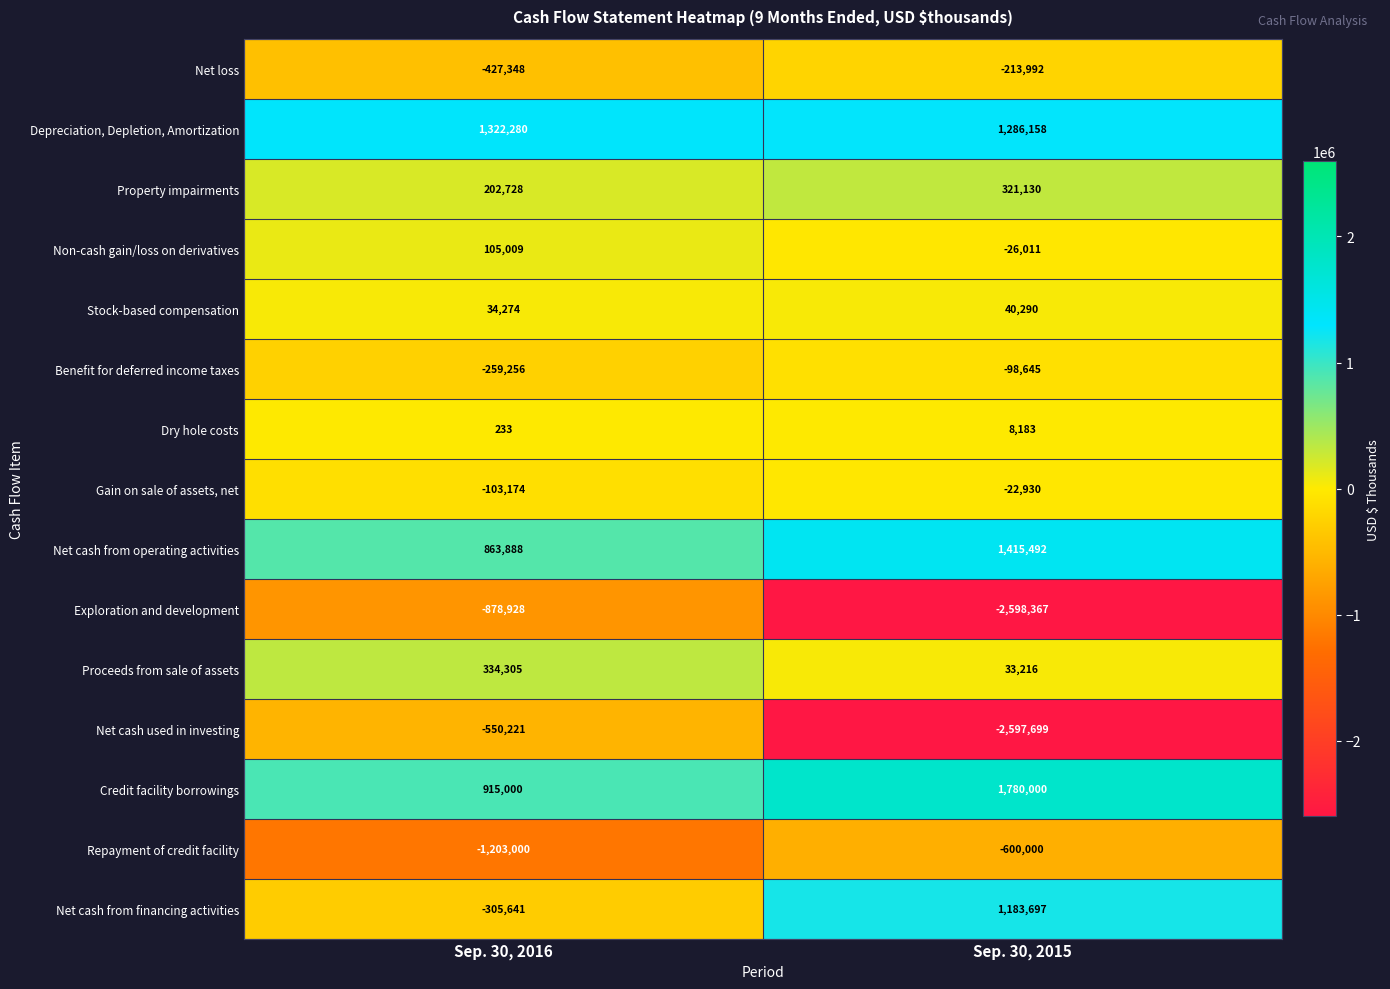

Reading left to right, what are all the values shown in this chart?

Net loss: -427348	-213992
Depreciation, Depletion, Amortization: 1322280	1286158
Property impairments: 202728	321130
Non-cash gain/loss on derivatives: 105009	-26011
Stock-based compensation: 34274	40290
Benefit for deferred income taxes: -259256	-98645
Dry hole costs: 233	8183
Gain on sale of assets, net: -103174	-22930
Net cash from operating activities: 863888	1415492
Exploration and development: -878928	-2598367
Proceeds from sale of assets: 334305	33216
Net cash used in investing: -550221	-2597699
Credit facility borrowings: 915000	1780000
Repayment of credit facility: -1203000	-600000
Net cash from financing activities: -305641	1183697